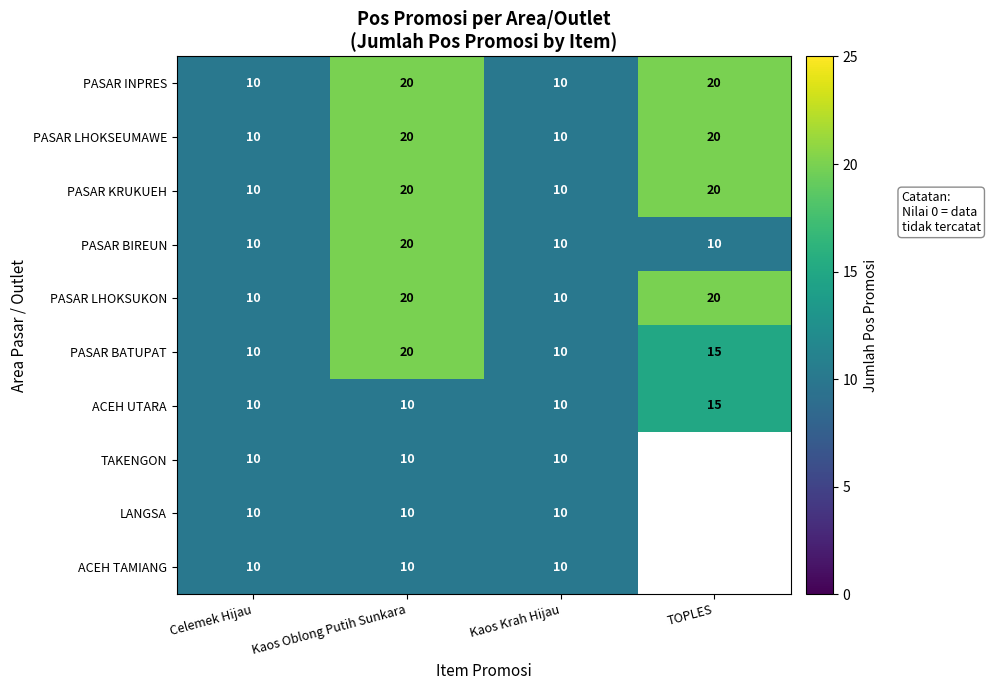

What is the difference between the maximum and minimum values in the PASAR INPRES series?

10